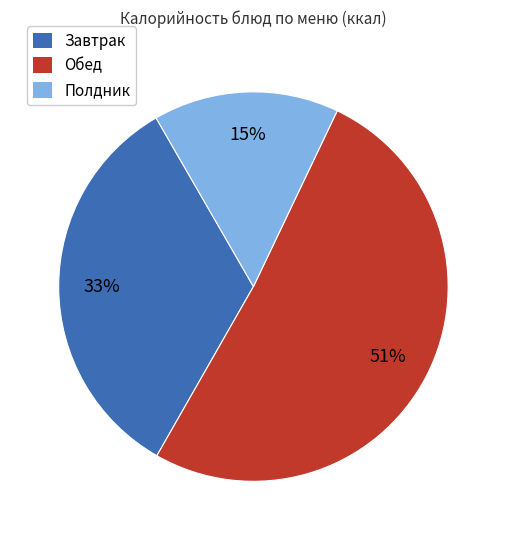

What is the ratio of the value at Полдник to the value at Обед?

0.3